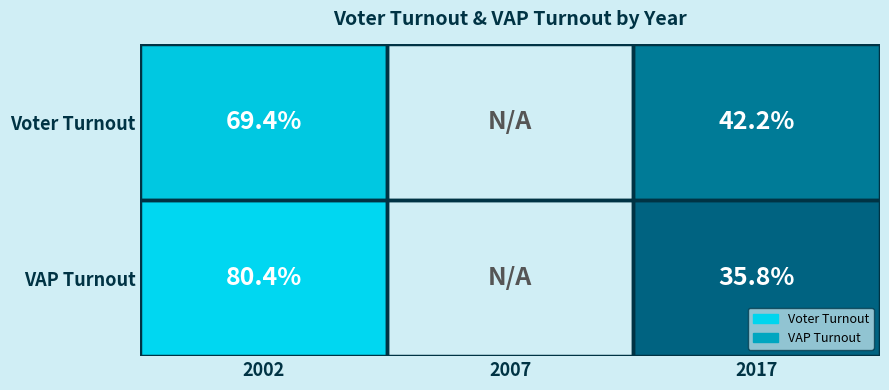

The value of VAP Turnout at 2017 is 13.1. True or false?

False